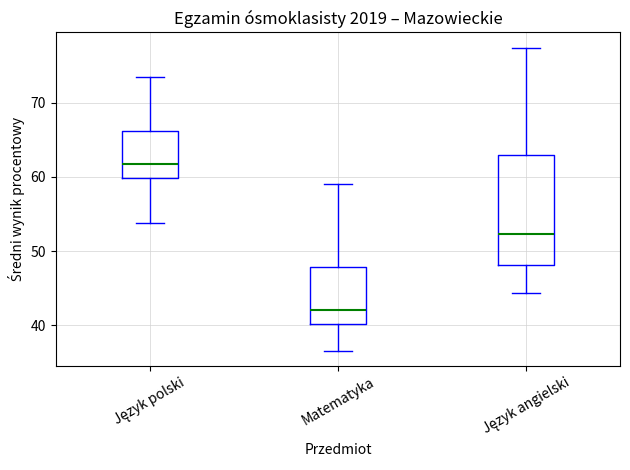

Where is the lower edge of the box for Język angielski on the y-axis? The values are not printed on the chart, so give them approximately, as read against the axis.

48